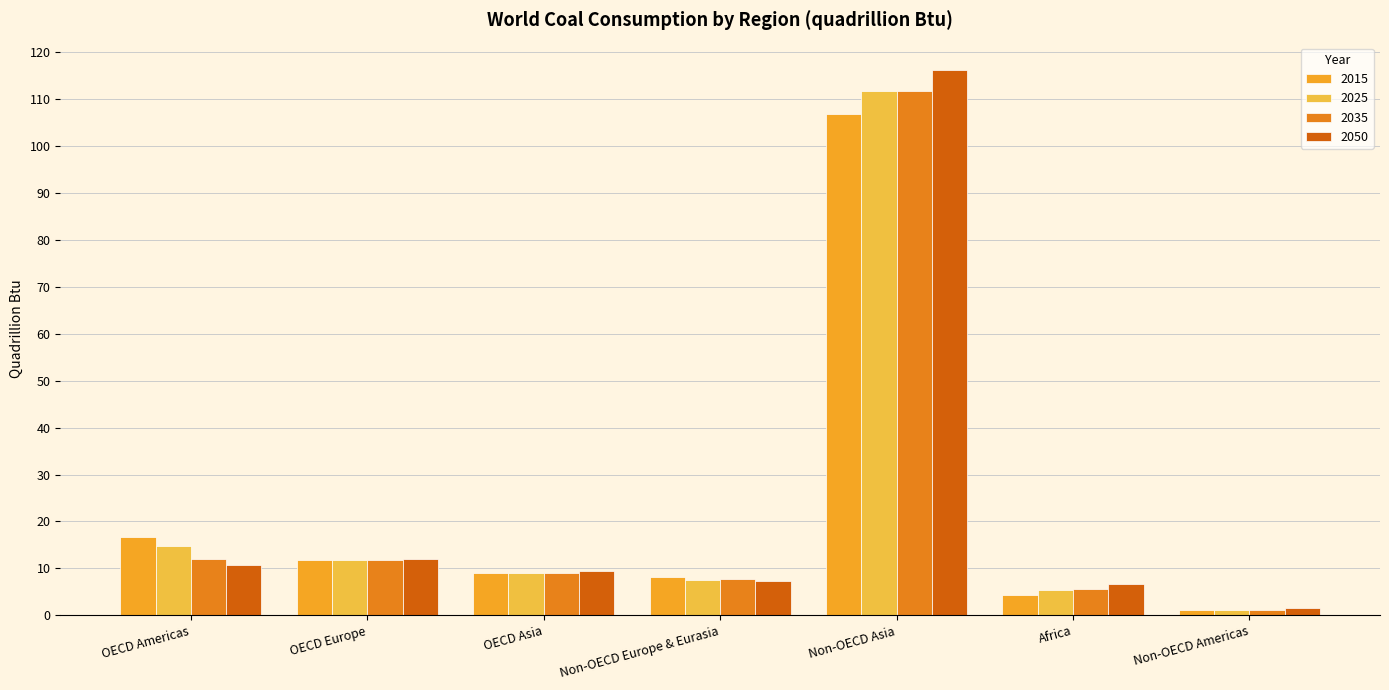

At which category is the sum across all series the highest?

Non-OECD Asia